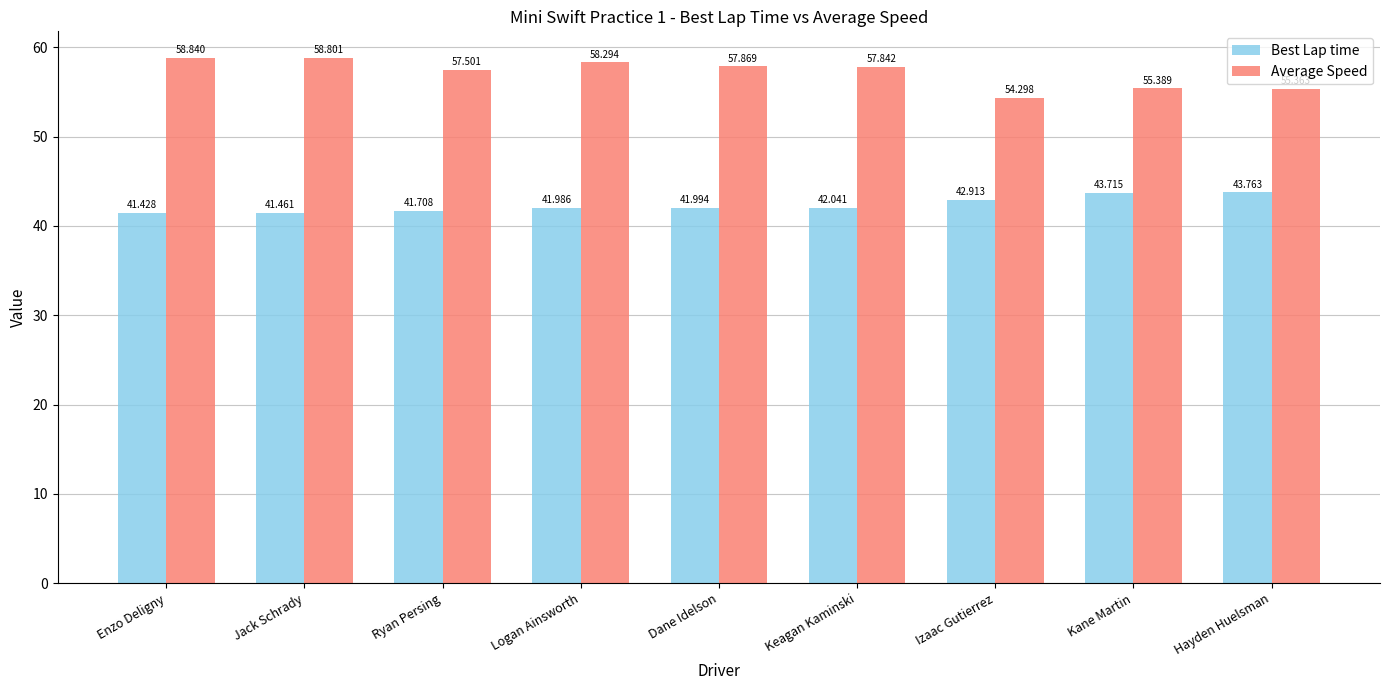

What is the difference between the second highest and second lowest values in the Average Speed series?

3.4